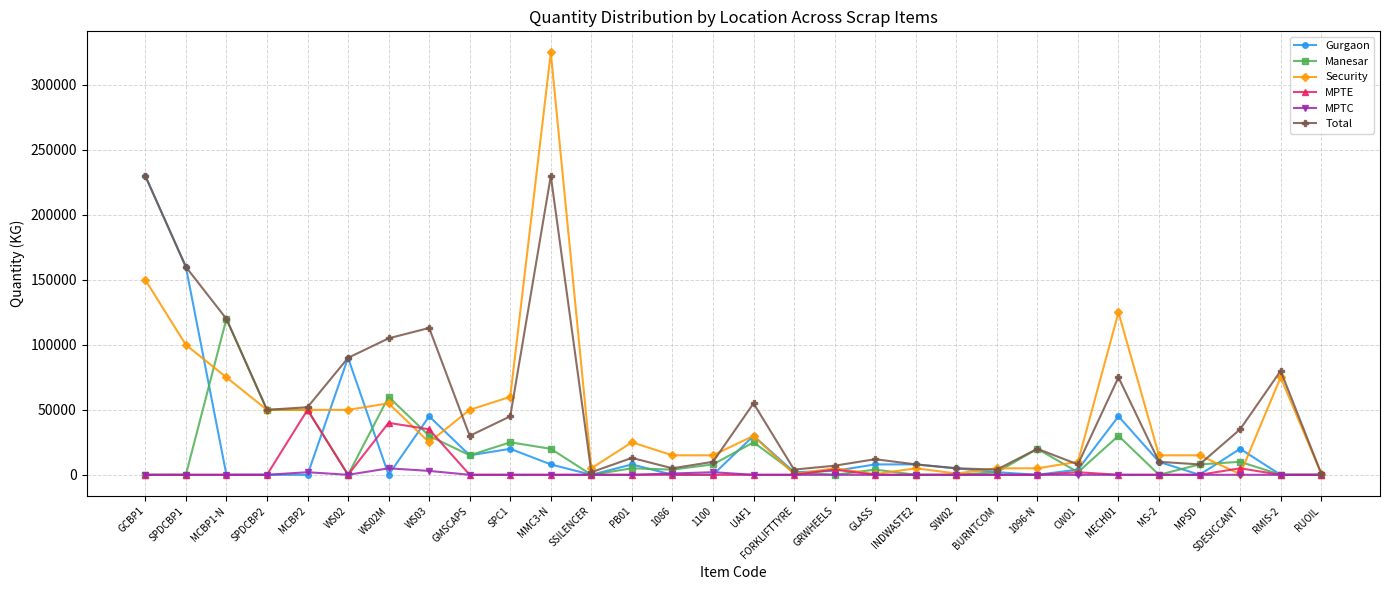

At which category does Manesar reach its first local peak?

MCBP1-N